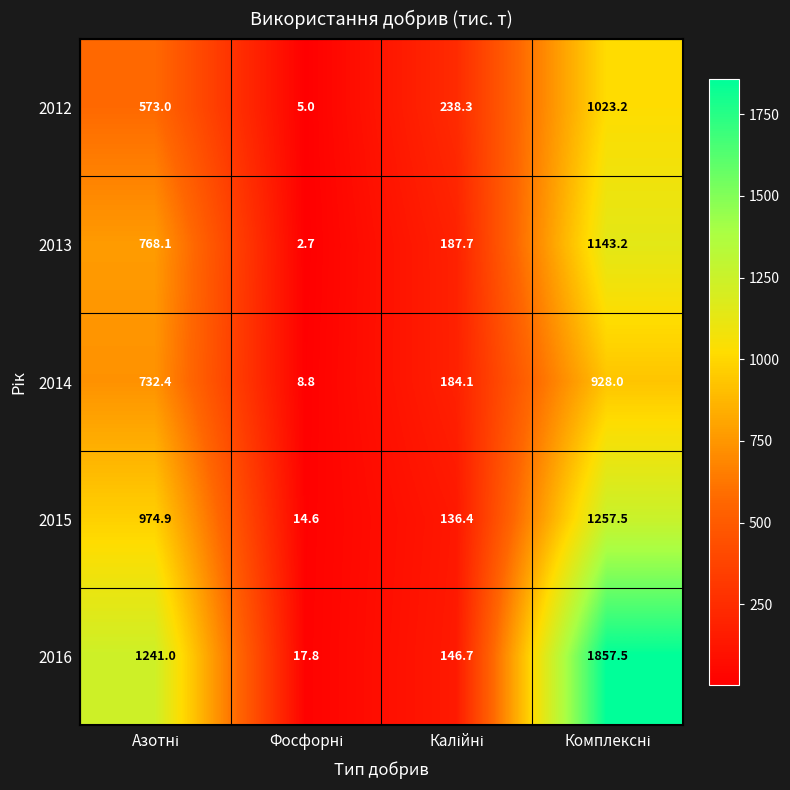

What is the difference between the maximum and second lowest values in the 2016 series?

1710.8